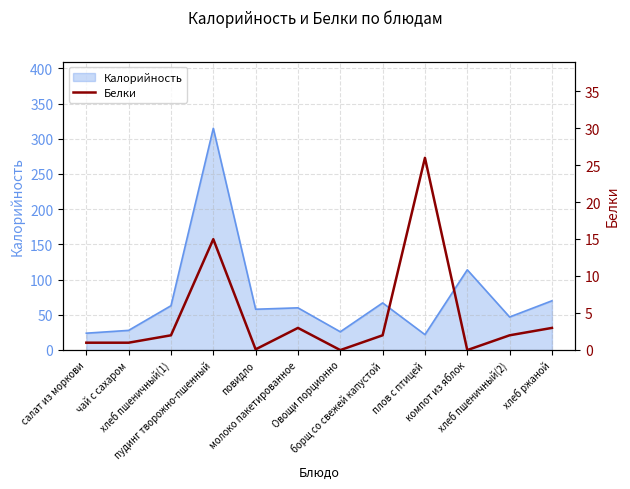

Where is the first local maximum?

пудинг творожно-пшенный